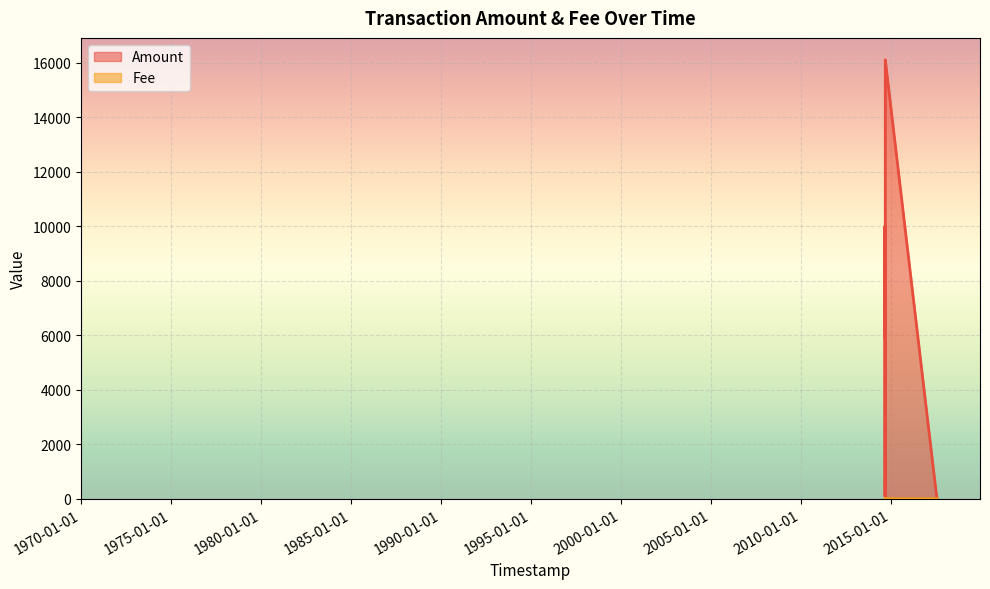

How many distinct data groups are displayed?

2